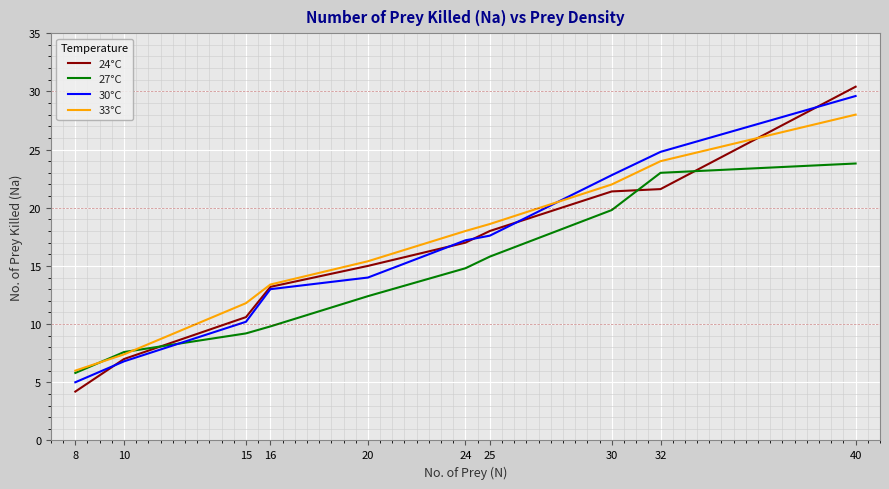

Where is 33°C nearest to the value 17?

24